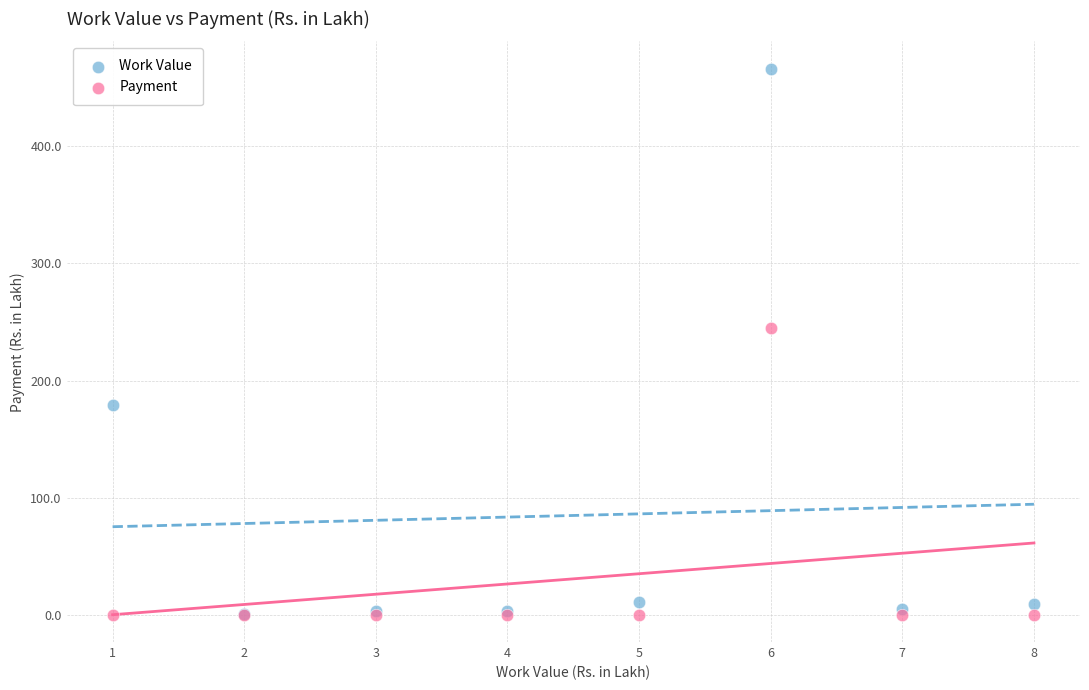

In the Work Value series, what Y value is closest to 233?

179.1